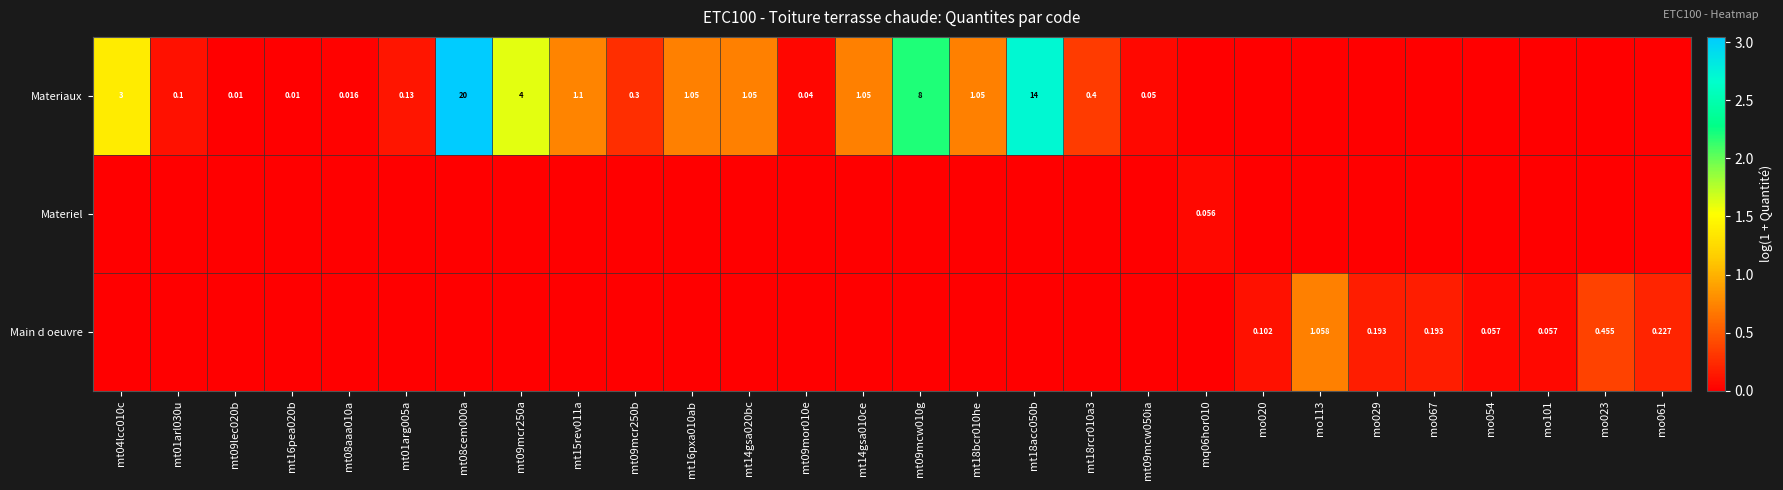

Which series has the largest total across all categories?

Materiaux